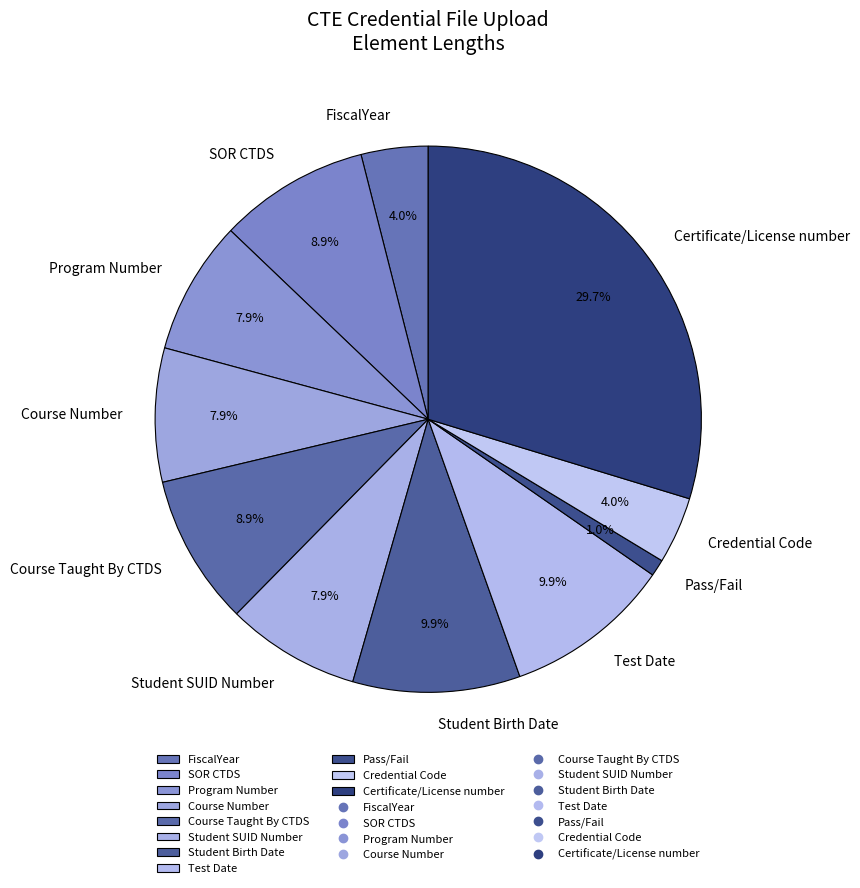

Between Pass/Fail and Certificate/License number, which is larger?

Certificate/License number